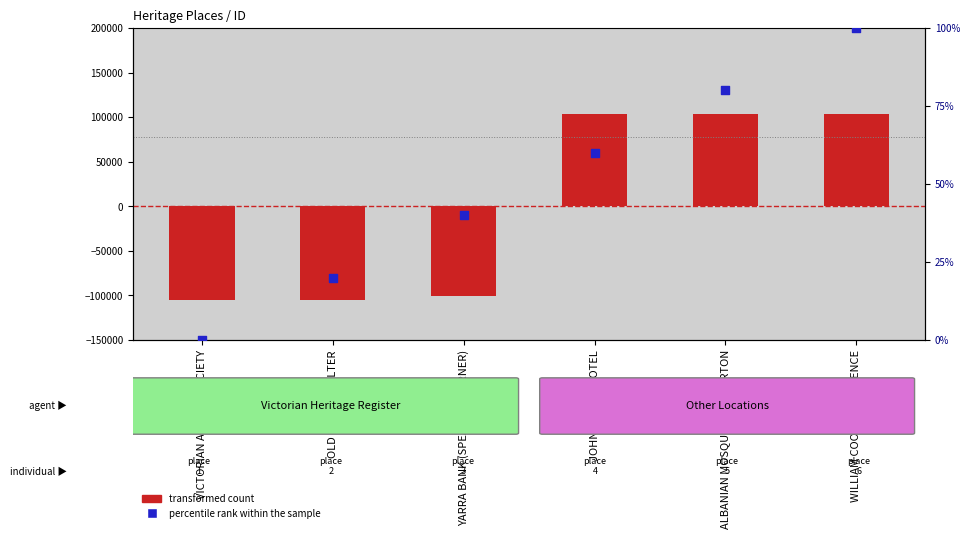

At how many categories does at least one series exceed 26288?

3